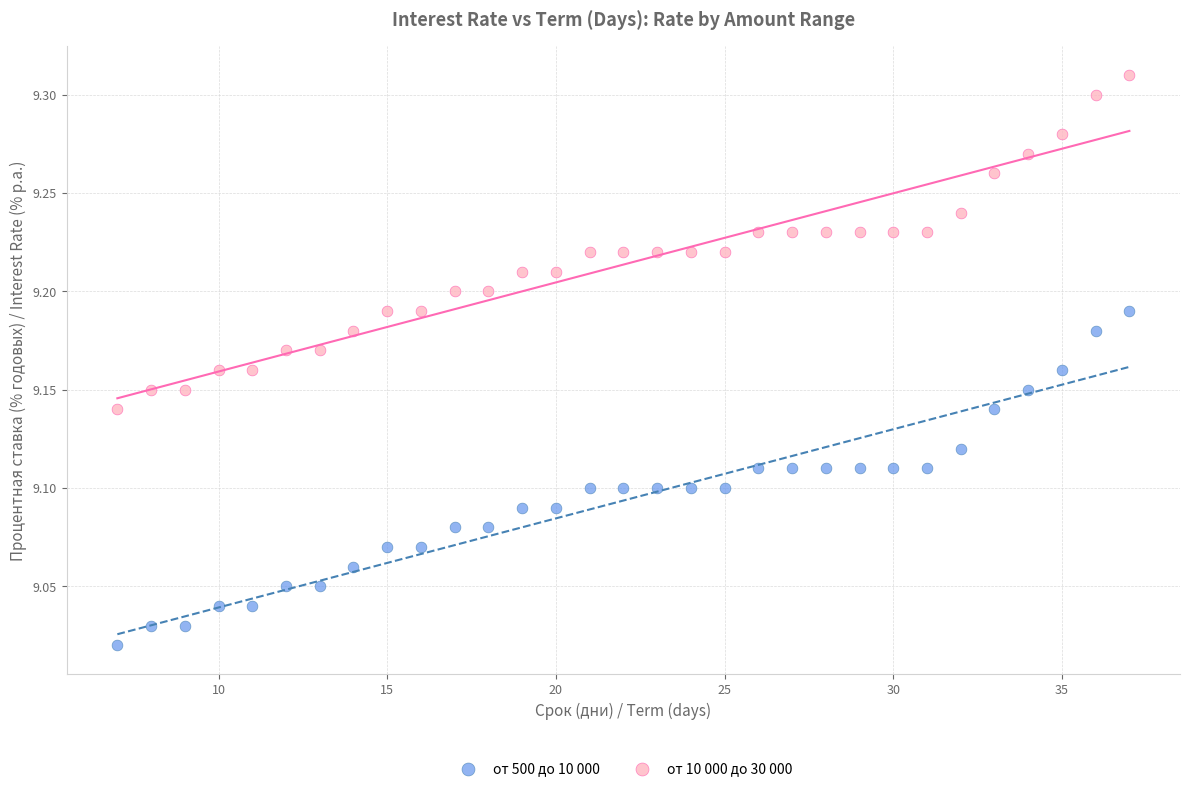

What are all the series names shown in the legend?

от 500 до 10 000, от 10 000 до 30 000